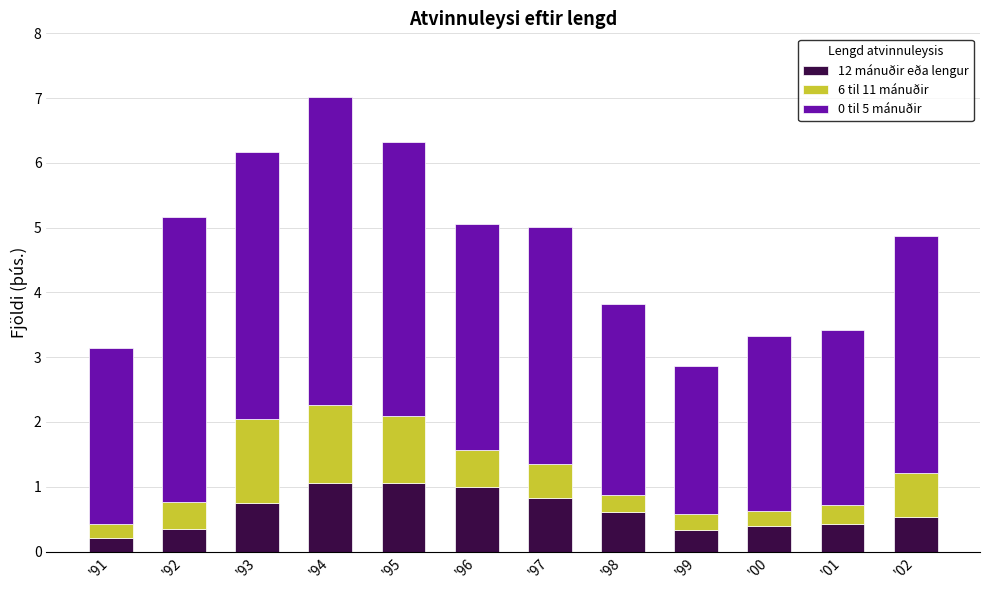

What is the maximum value for 12 mánuðir eða lengur?

1.1